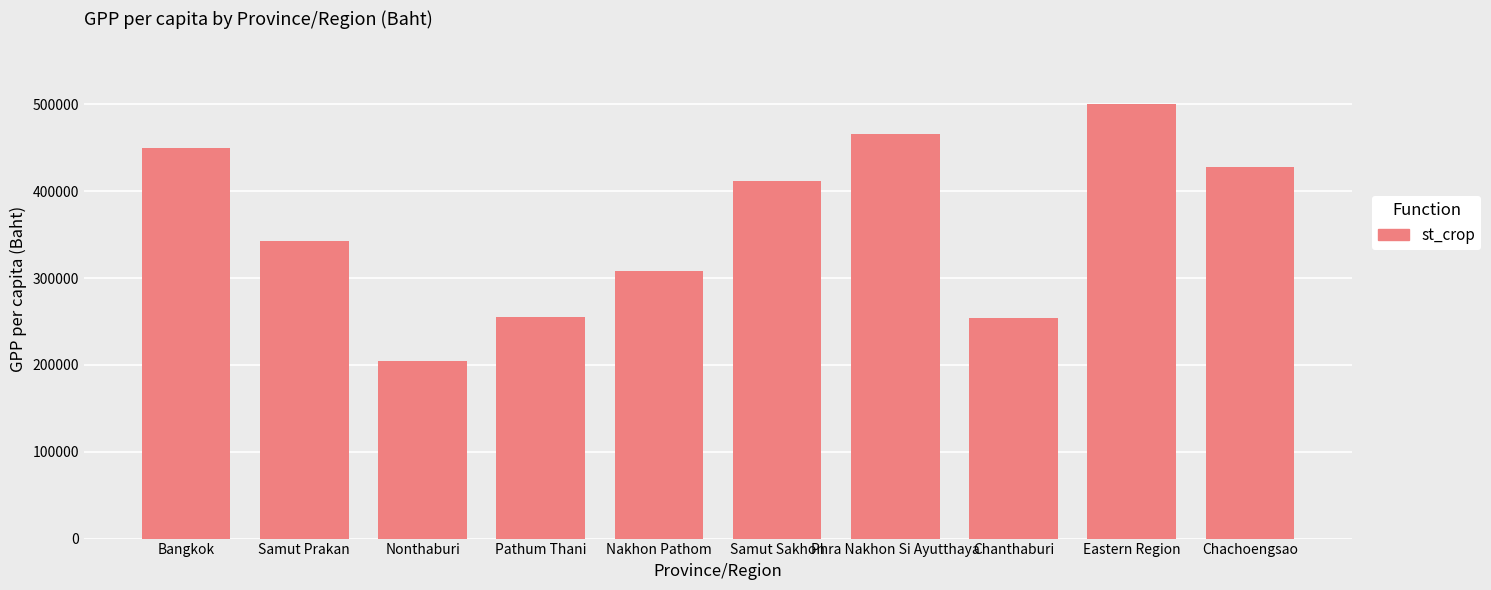

What is the difference between the second highest and minimum values?

261568.1